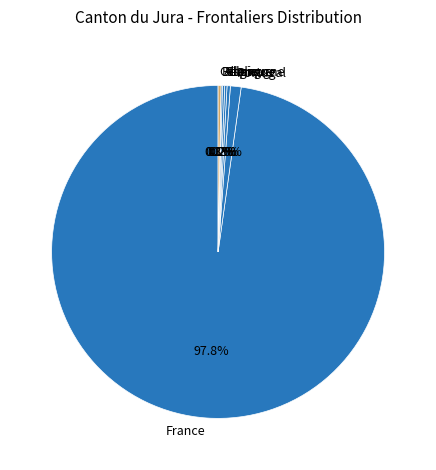

The Portugal slice represents 1% of the pie. True or false?

True